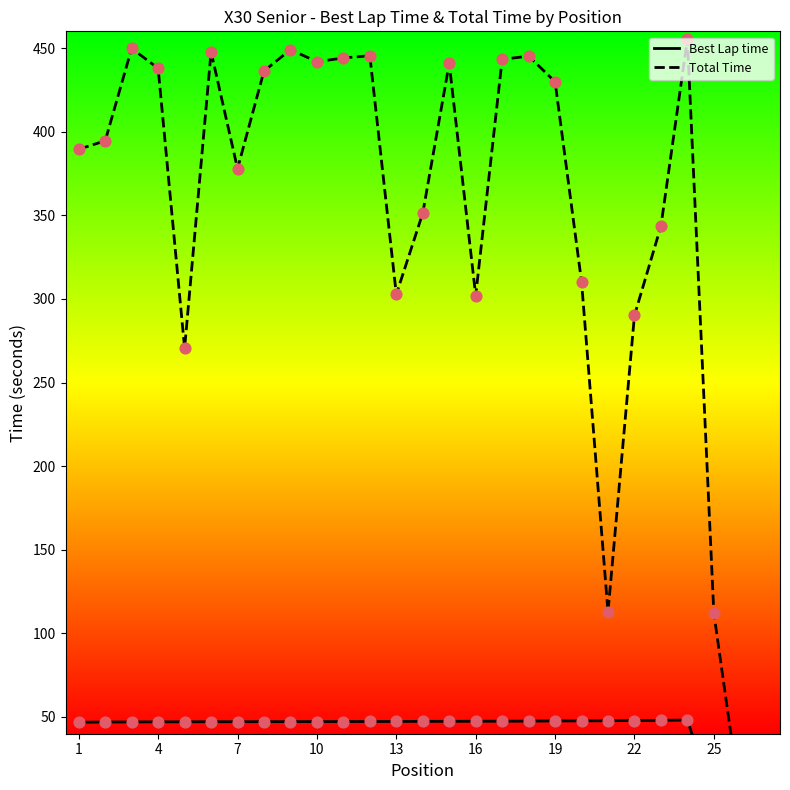

What are all the series names shown in the legend?

Best Lap time, Total Time